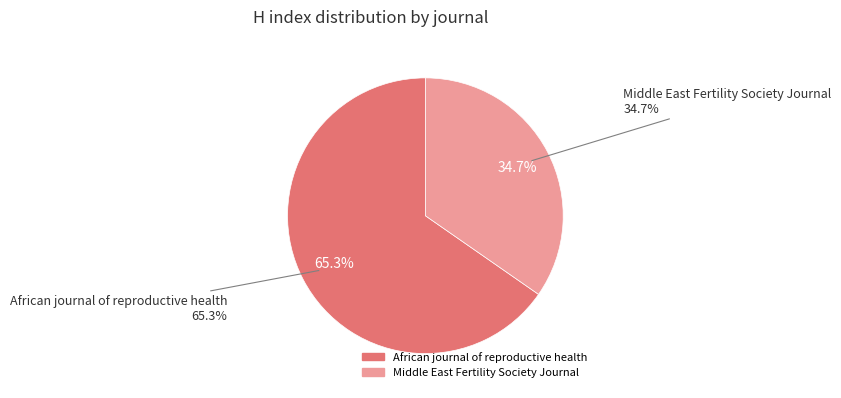

Is it true that Middle East Fertility Society Journal is 46% of the pie?

False